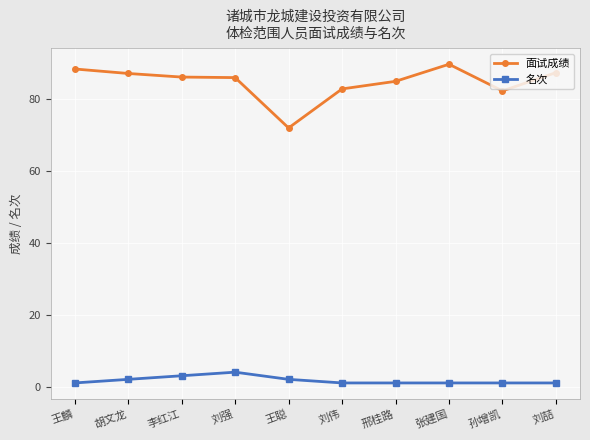

Which series has the largest range (max minus min)?

面试成绩